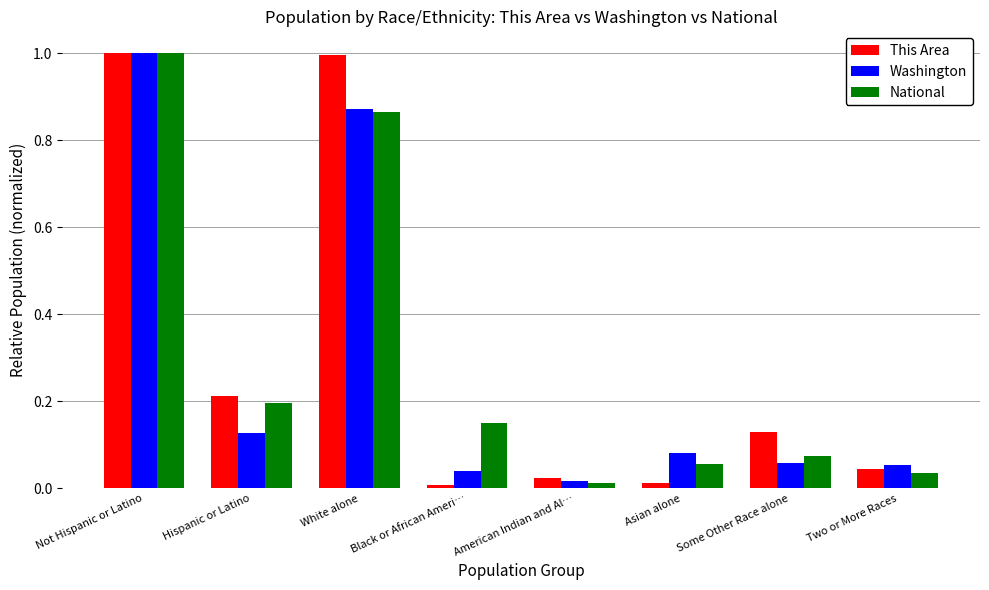

What is the average value of the Washington series?

0.3